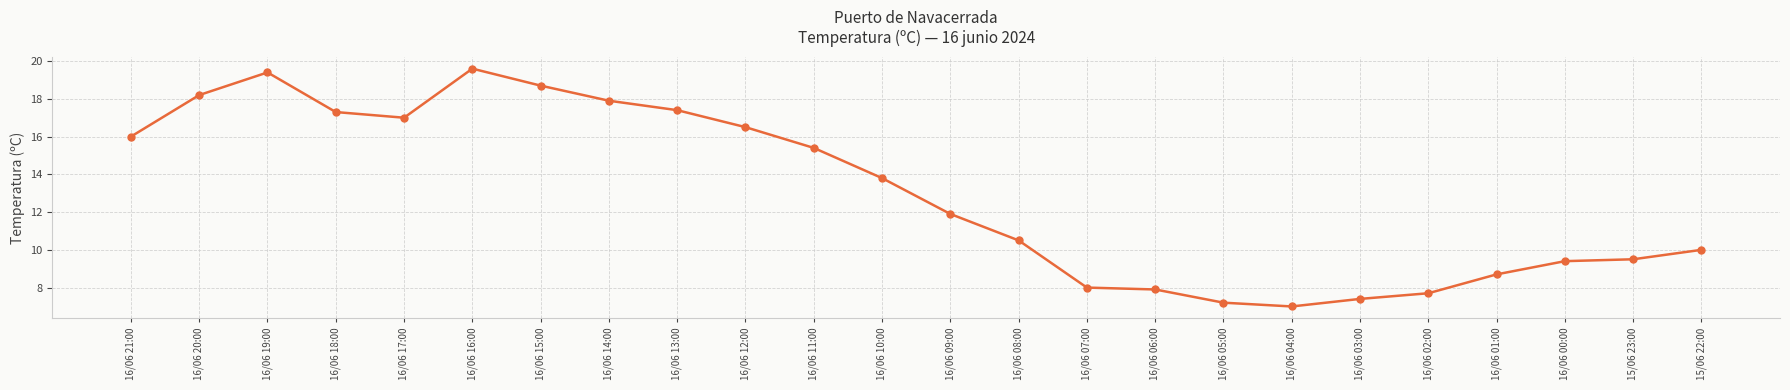

What is the minimum value shown in the chart?

7.0